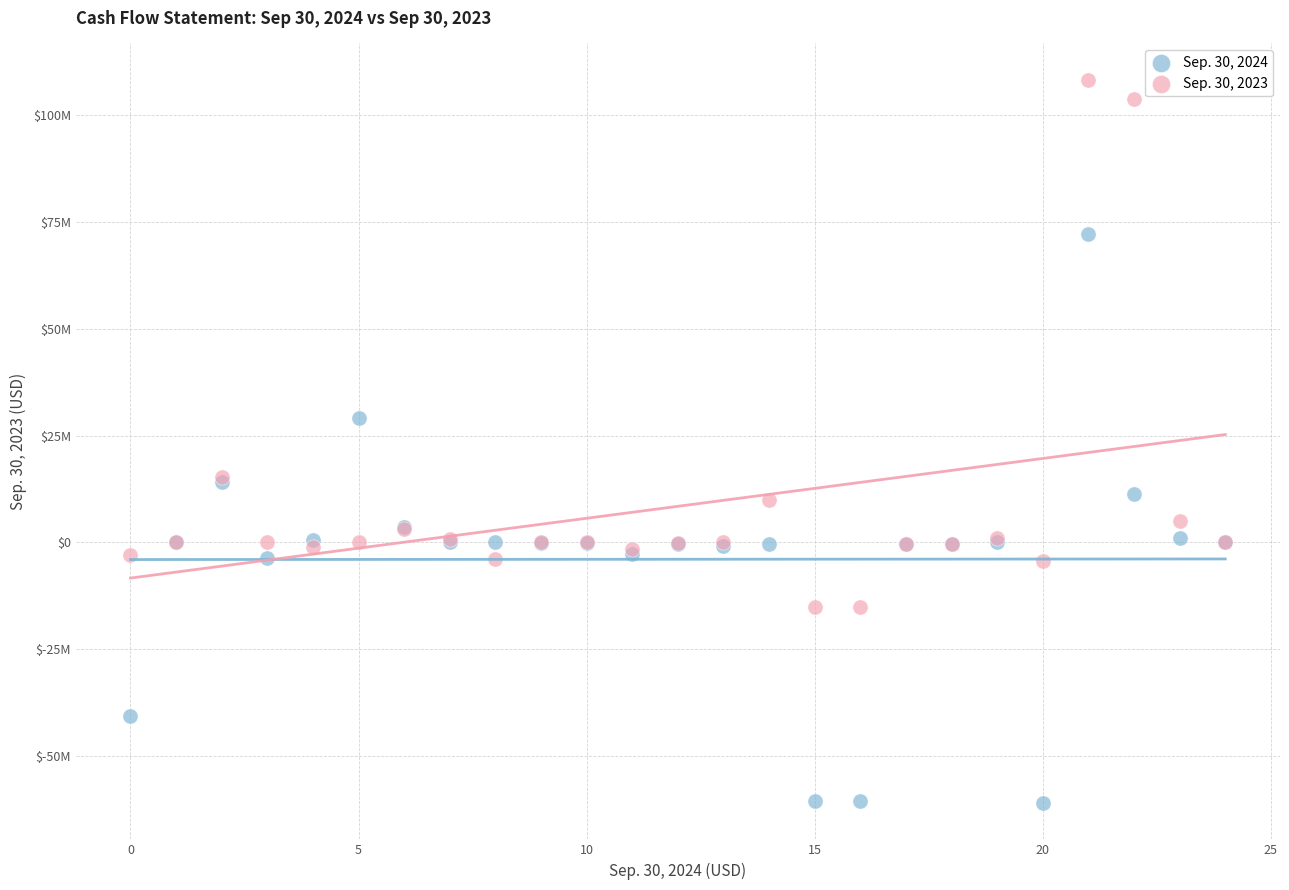

What are all the series names shown in the legend?

Sep. 30, 2024, Sep. 30, 2023